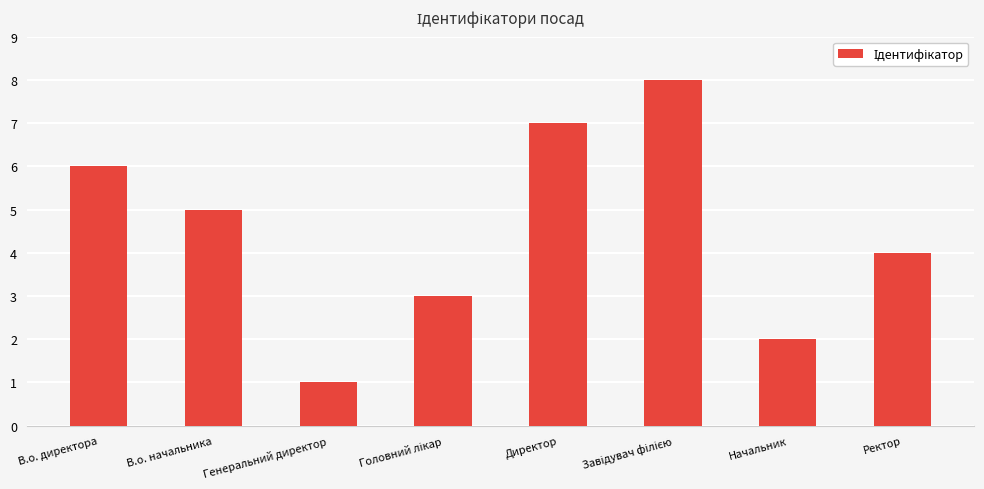

What is the maximum value shown in the chart?

8